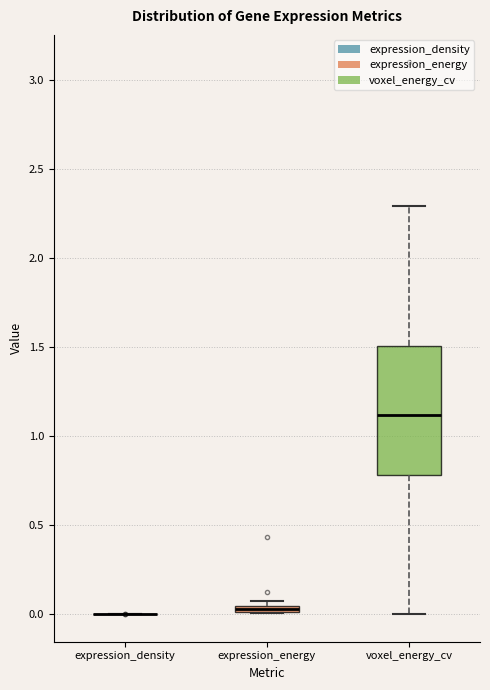

Where is the upper edge of the box for expression_energy on the y-axis? The values are not printed on the chart, so give them approximately, as read against the axis.

0.05